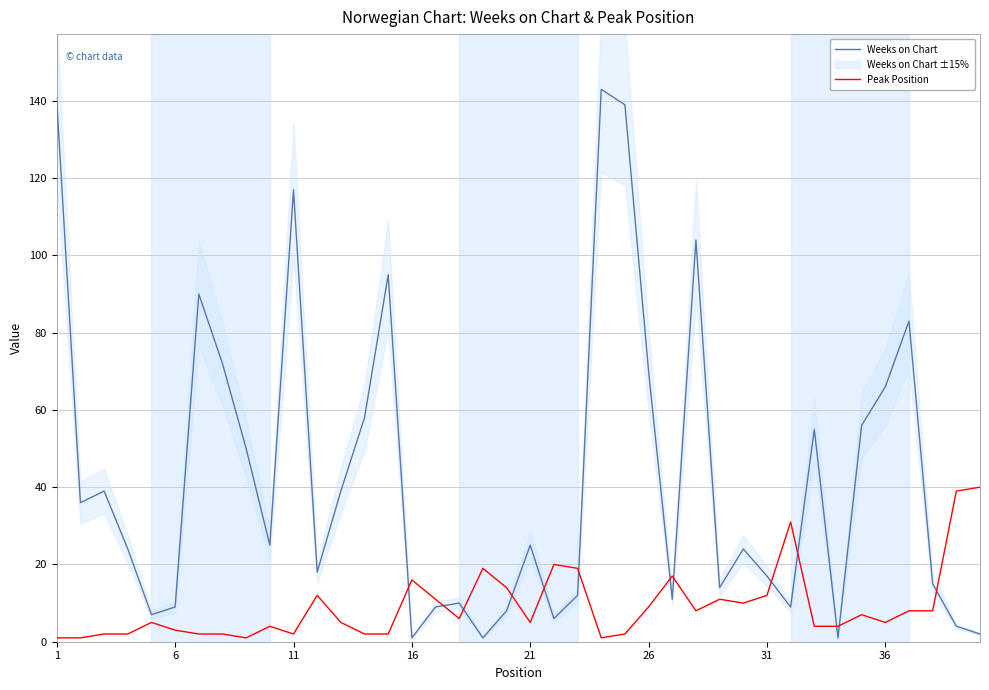

Count the number of categories in the chart.

40